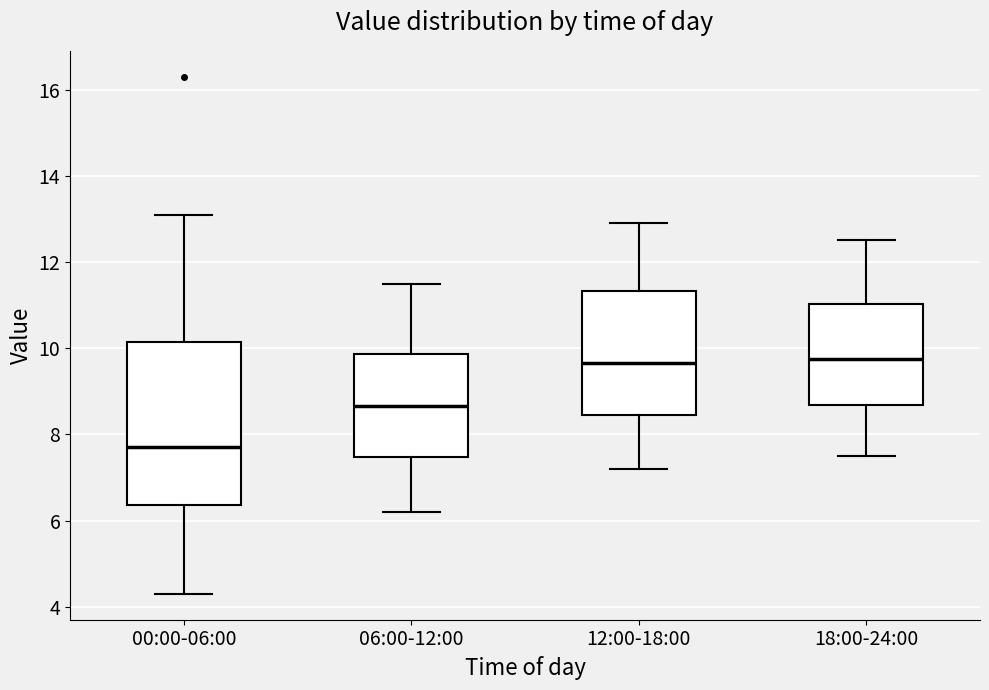

Reading left to right, read every box against the y-axis: the position of its median line, the range the box covers, and the ends of its whiskers. The values are not printed on the chart, so give them approximately, as read against the axis.

00:00-06:00: median 7.8, box 6.4 to 10.2, whiskers 4.4 to 13.2
06:00-12:00: median 8.6, box 7.4 to 9.8, whiskers 6.2 to 11.6
12:00-18:00: median 9.6, box 8.4 to 11.4, whiskers 7.2 to 13.0
18:00-24:00: median 9.8, box 8.6 to 11.0, whiskers 7.6 to 12.6